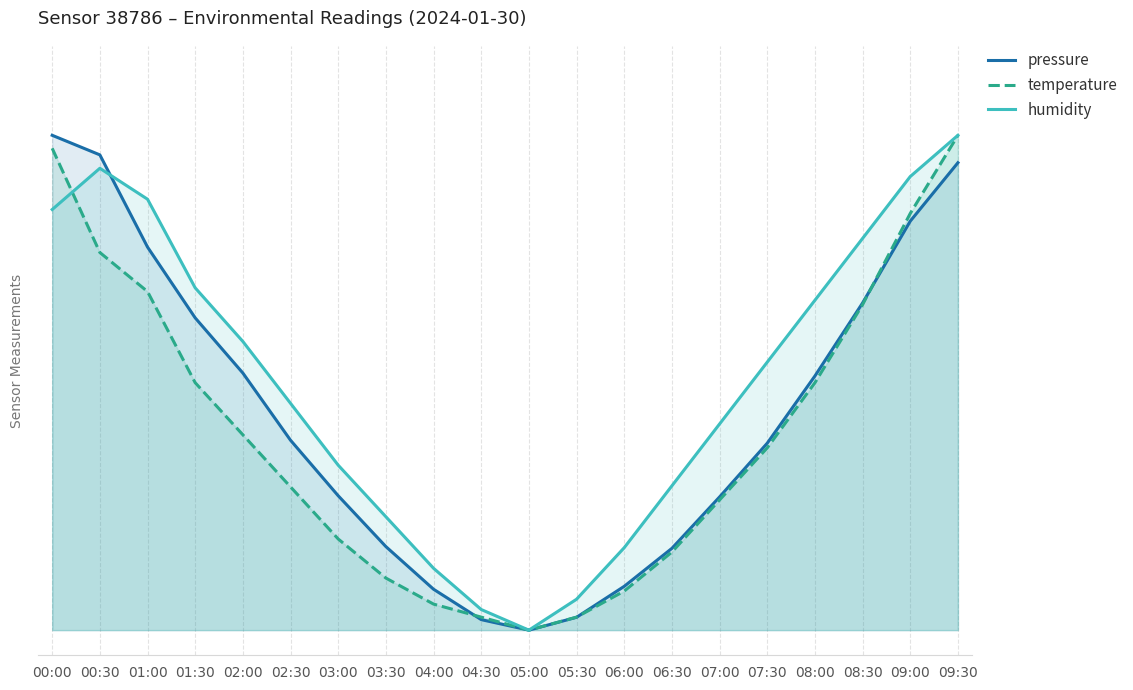

What is the label of the 10th point from the right?

05:00